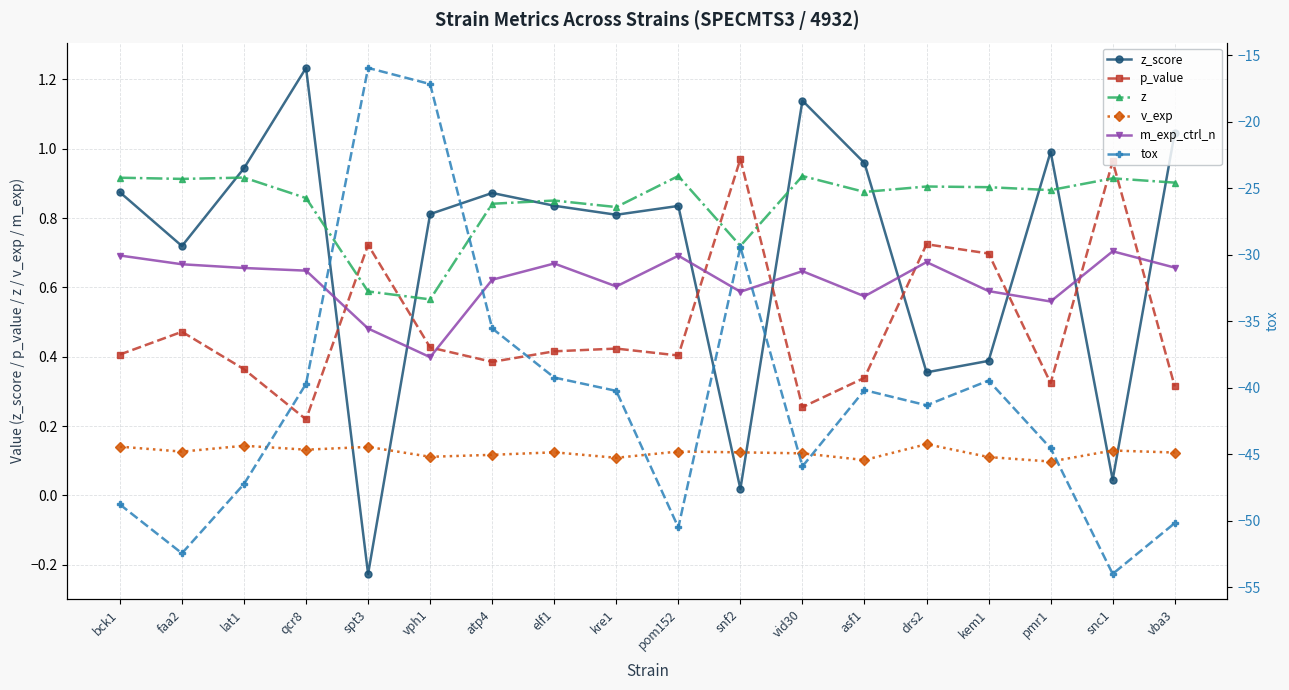

What is the maximum value for z?

0.9